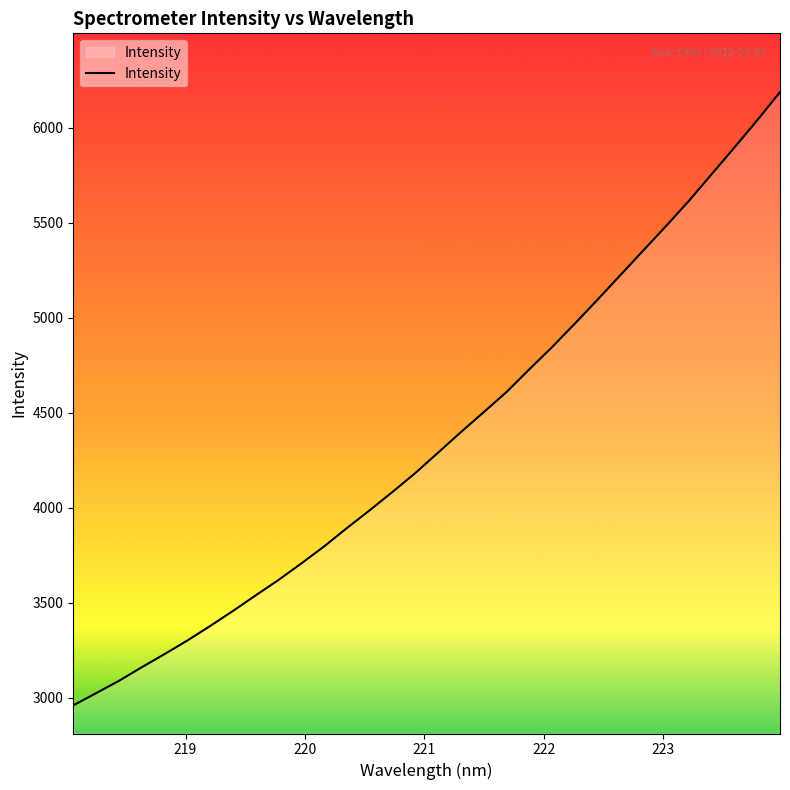

What is the difference between the maximum and minimum values?

3226.0